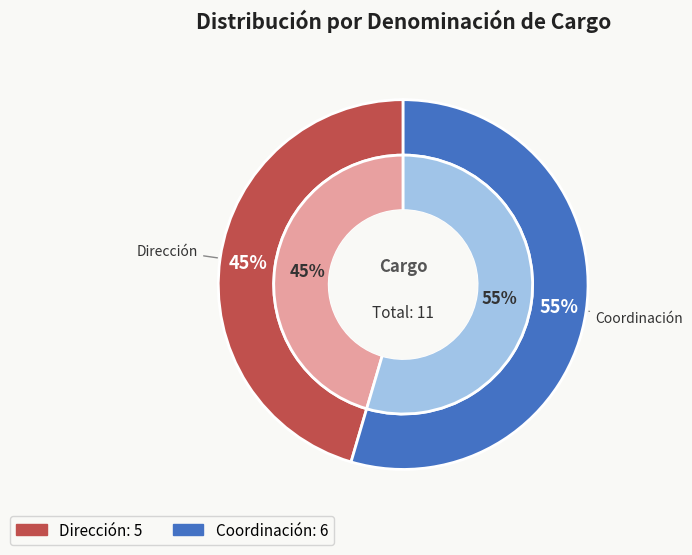

To the nearest percent, what is the combined percentage of Coordinación and Dirección?

100%